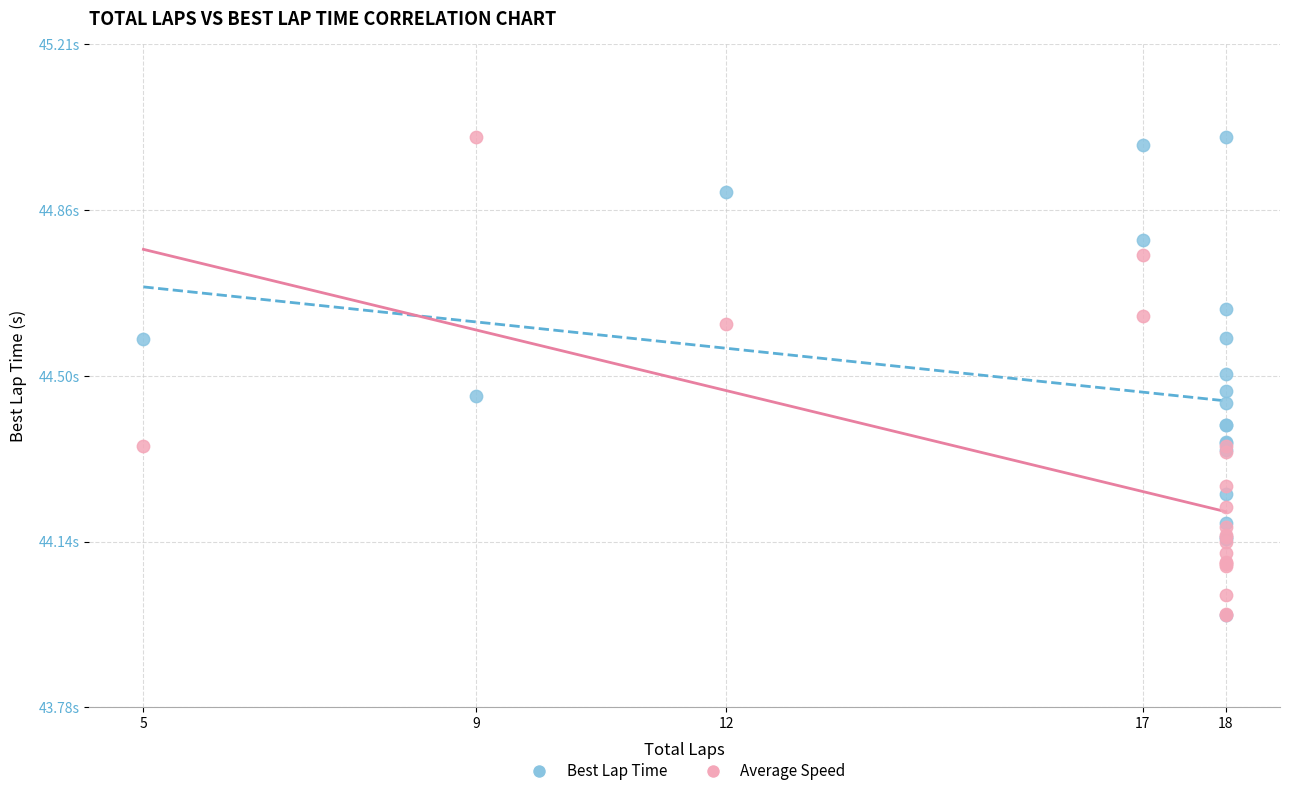

What are all the series names shown in the legend?

Best Lap Time, Average Speed